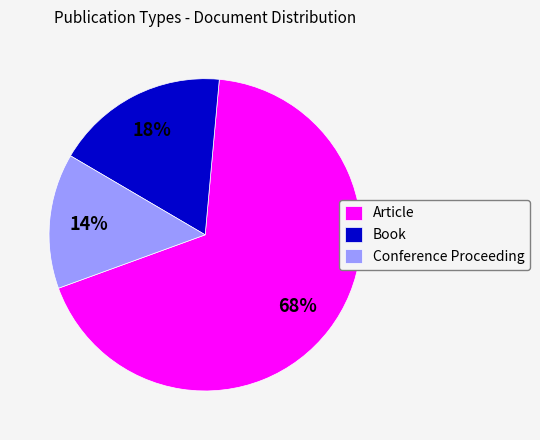

The Book slice represents 6% of the pie. True or false?

False